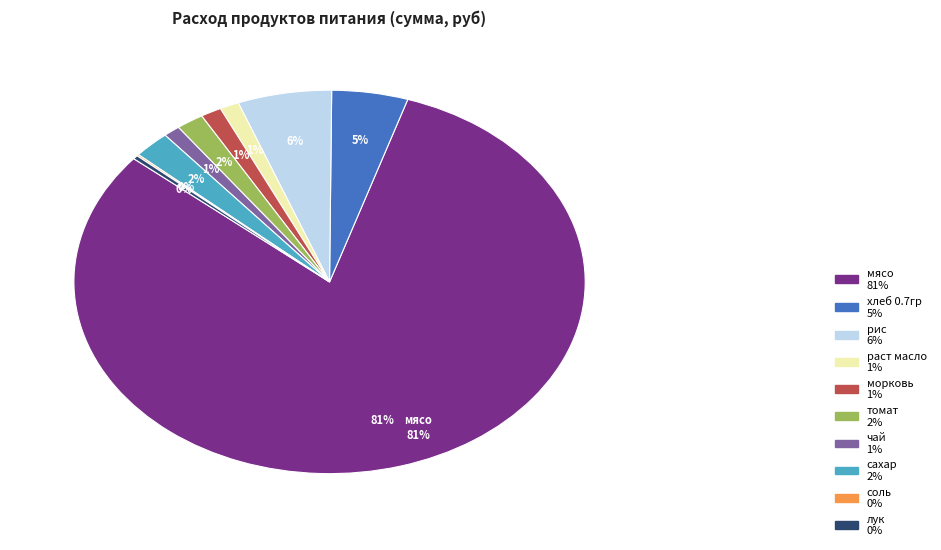

Which slice is the largest?

мясо